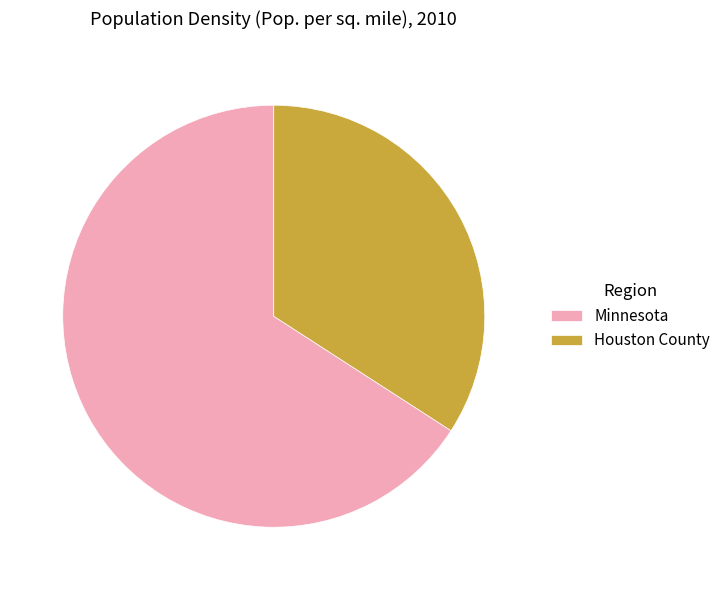

Is the sum of Houston County and Minnesota greater than half?

Yes